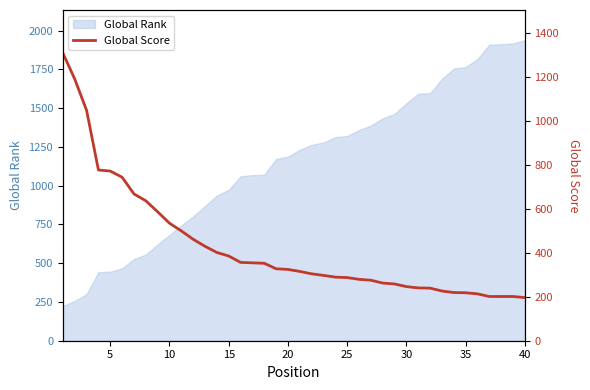

What is the highest value of the Global Rank series?

1939